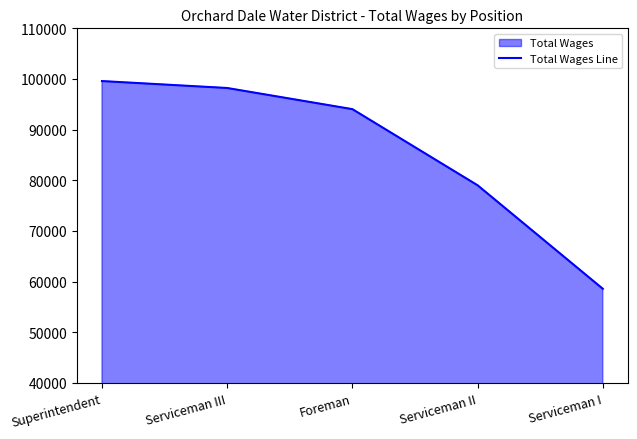

At which category does the chart reach its peak across all series?

Superintendent